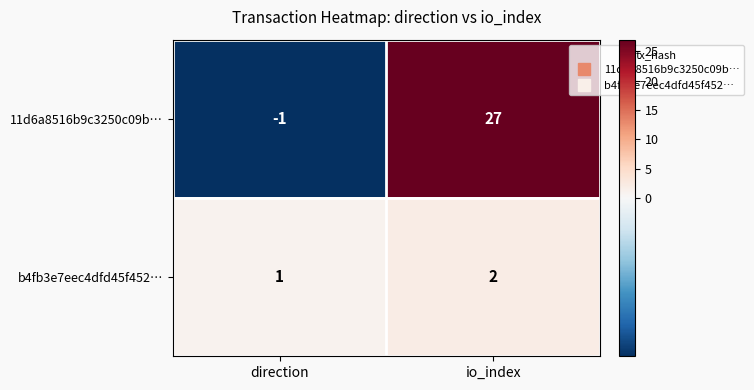

At which label does 11d6a8516b9c3250c09b… reach its minimum?

direction